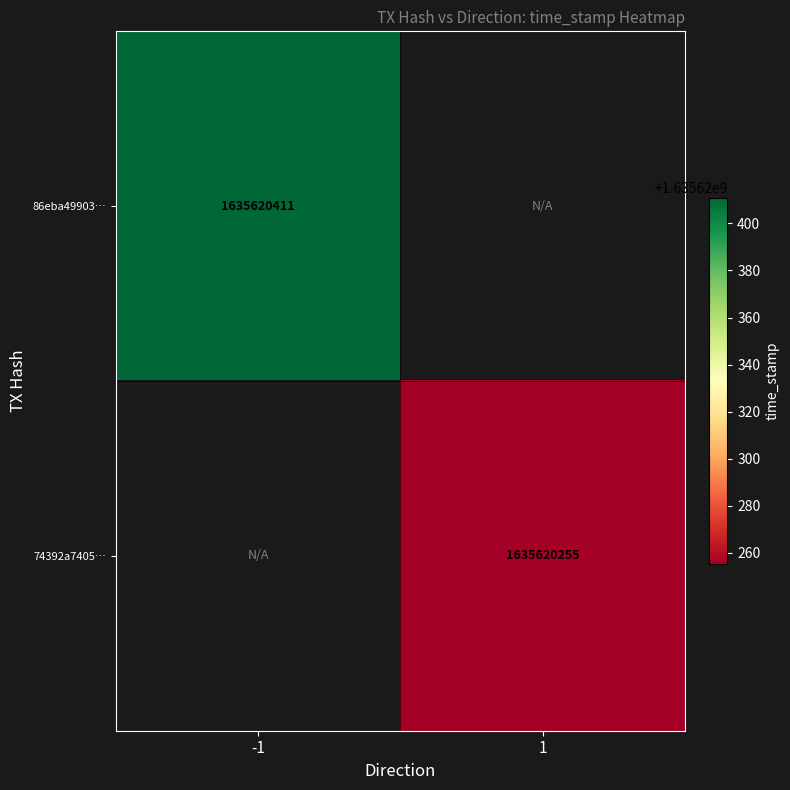

Which series has the largest total across all categories?

86eba499035bf837ed849ad600d89ae0d5701c4